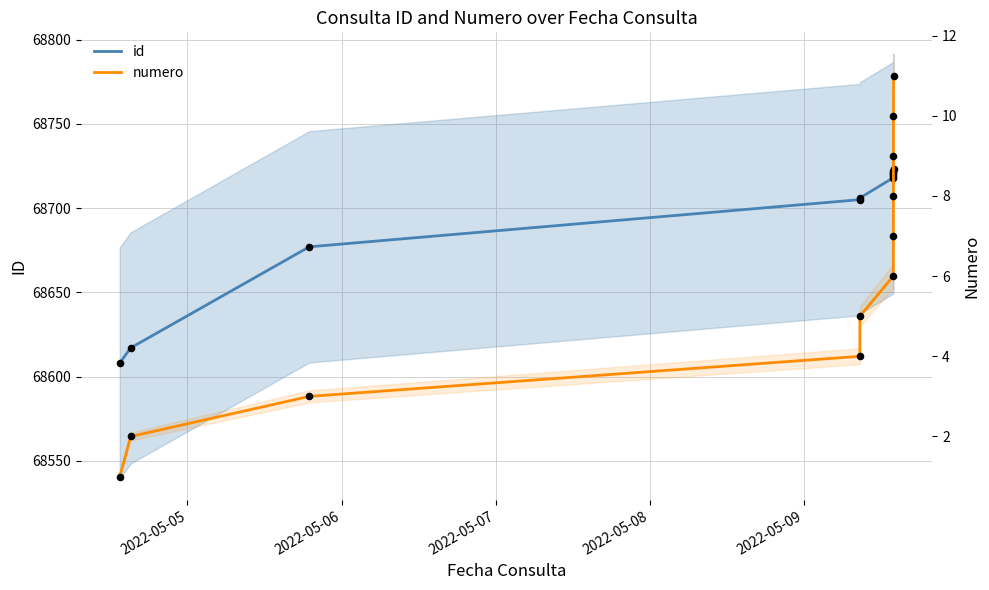

At how many categories does at least one series exceed 15569?

11